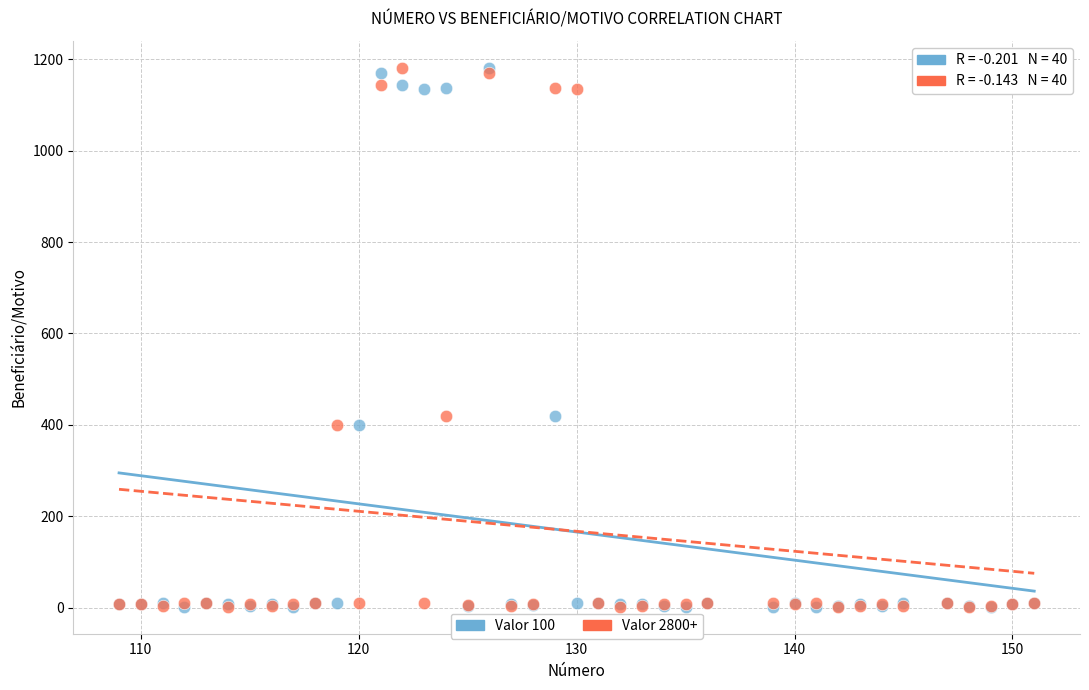

What are all the series names shown in the legend?

Valor 100, Valor 2800+